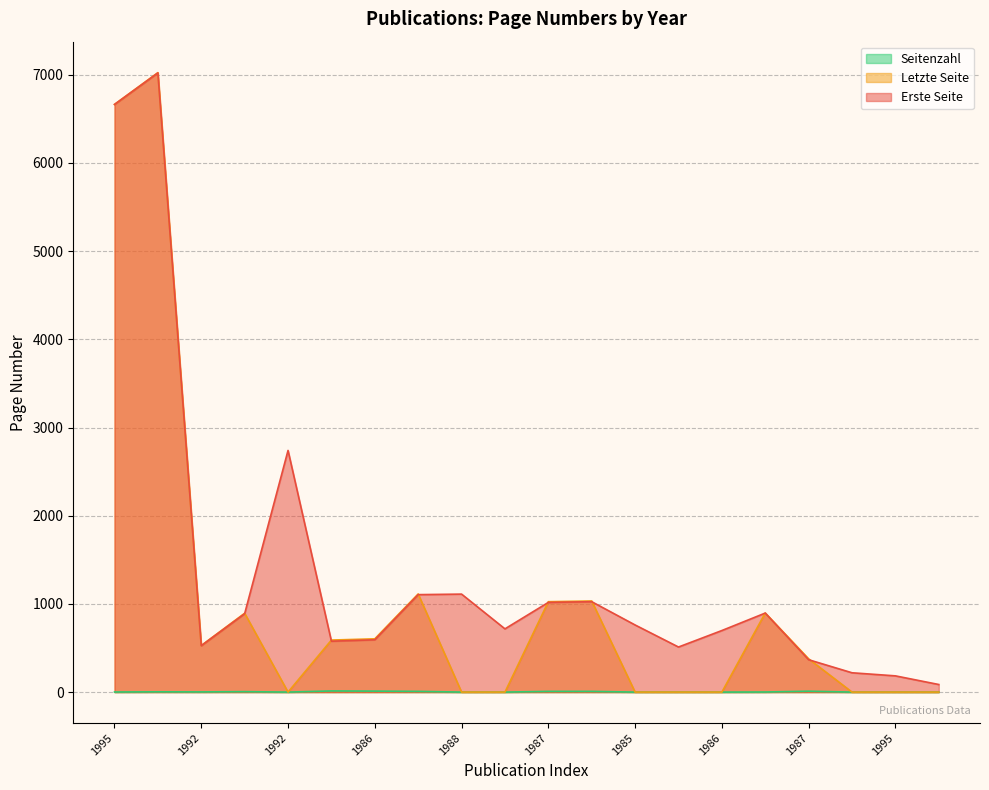

Is the value of Letzte Seite at 1992 greater than the value of Seitenzahl at 1984?

Yes